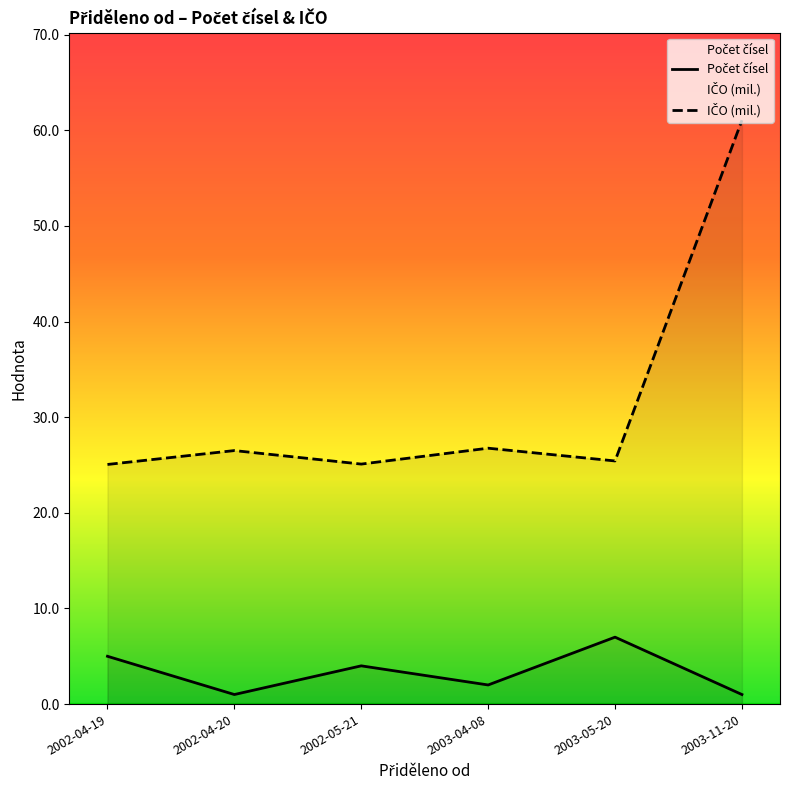

What is the difference between the second highest and second lowest values in the IČO (mil.) series?

1.7